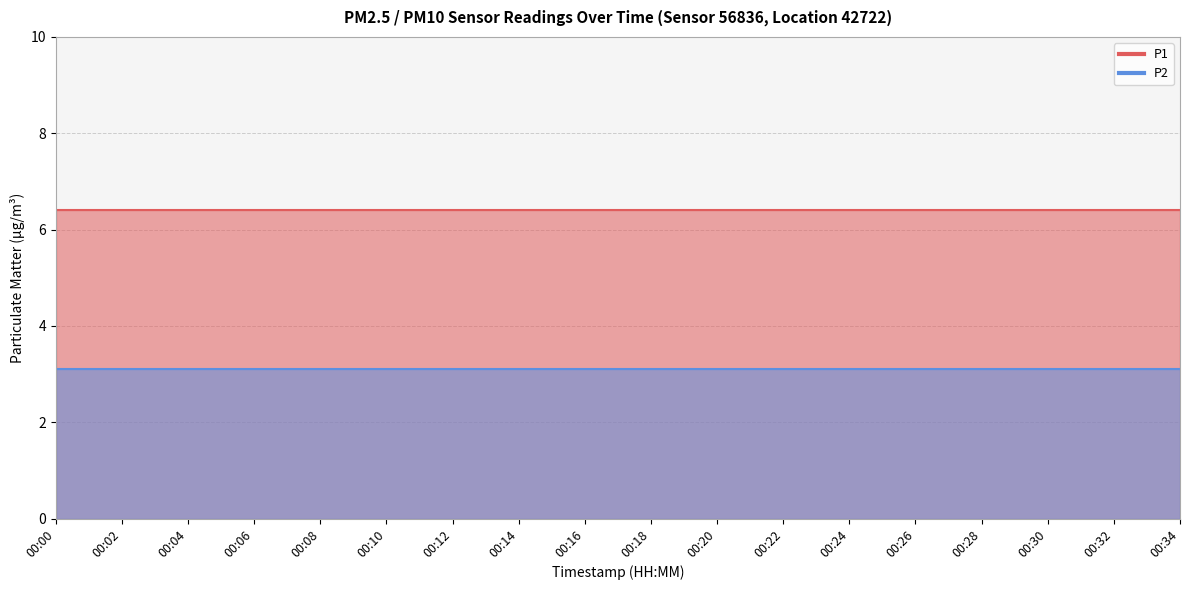

What is the sum of all P2 values?

55.8